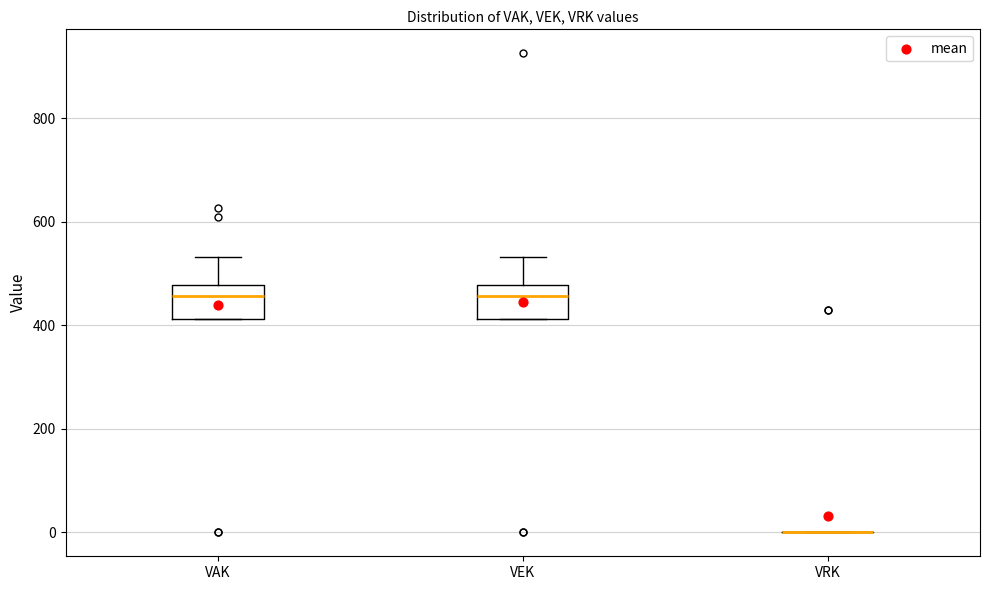

Reading left to right, read every box against the y-axis: the position of its median line, the range the box covers, and the ends of its whiskers. The values are not printed on the chart, so give them approximately, as read against the axis.

VAK: median 460, box 420 to 480, whiskers 420 to 540
VEK: median 460, box 420 to 480, whiskers 420 to 540
VRK: box collapsed to a line at 0, whiskers 0 to 0